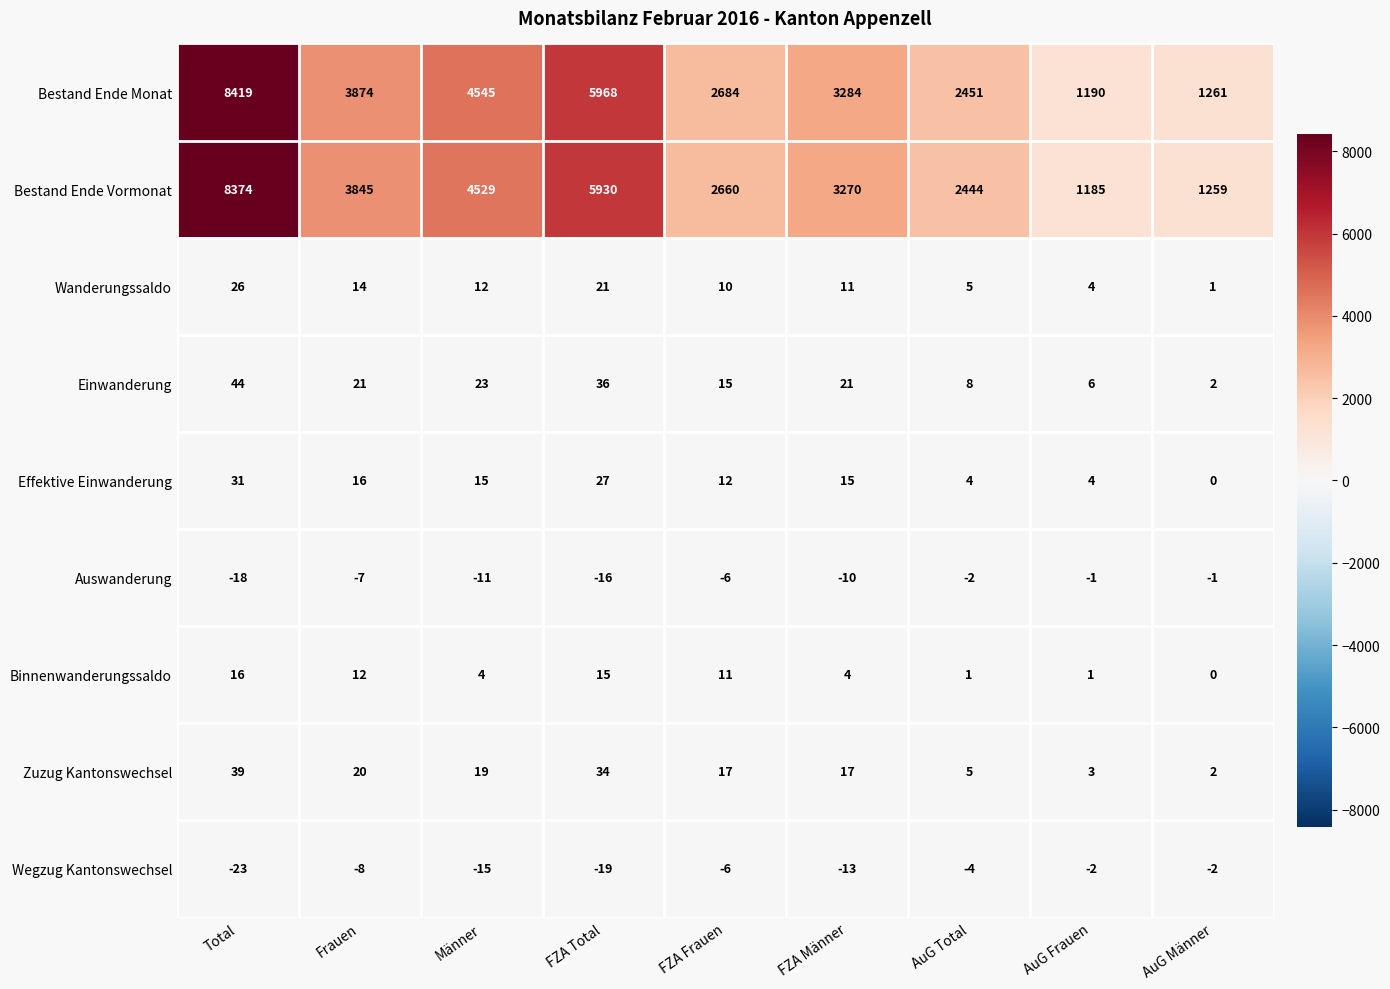

Which series has the largest total across all categories?

Bestand Ende Monat